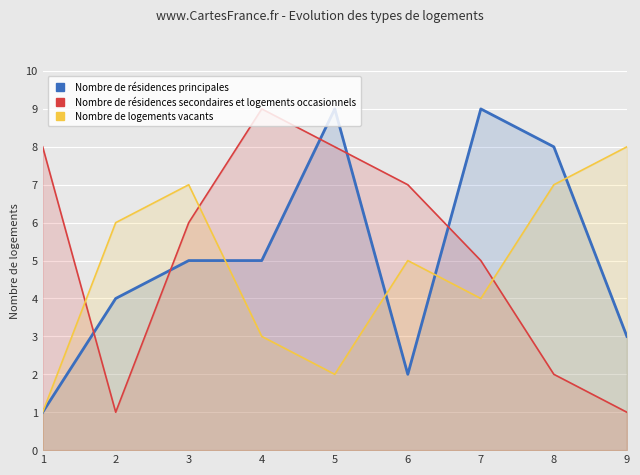

Which series ends up on top after the final intersection of Nombre de résidences principales and Nombre de résidences secondaires et logements occasionnels?

Nombre de résidences principales